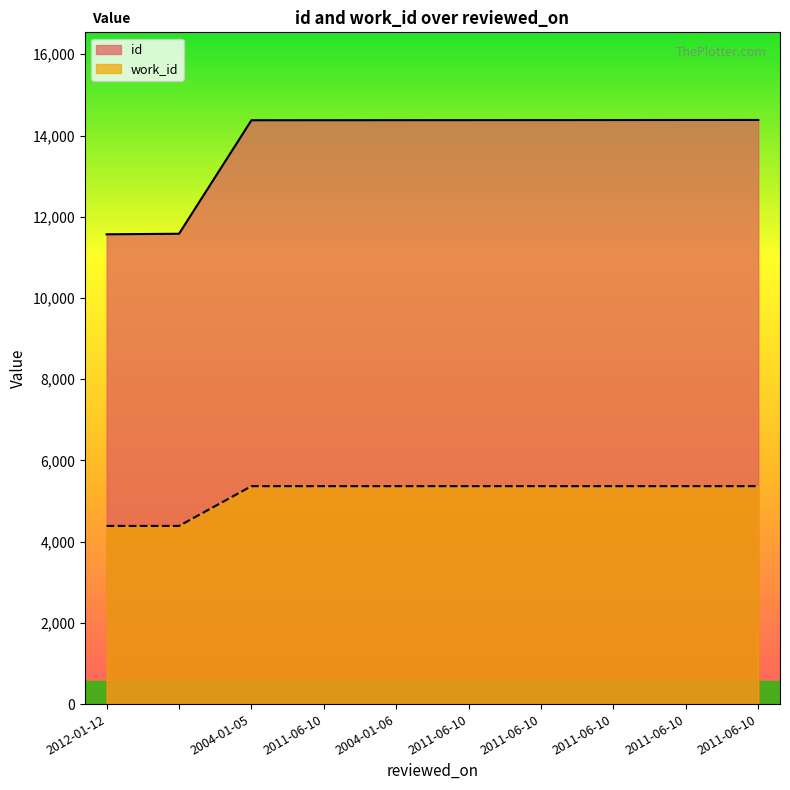

Which series has the largest total across all categories?

id